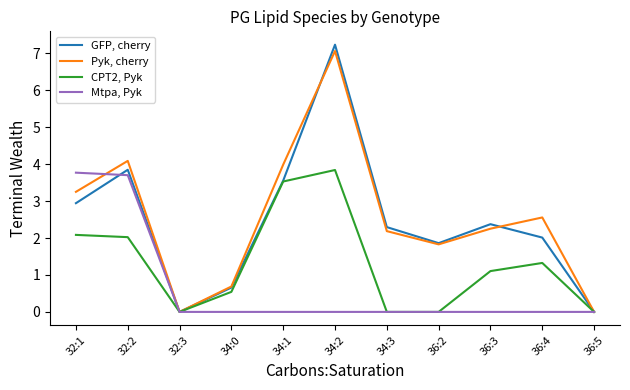

The Pyk, cherry series shows 2.6 at 36:2. True or false?

False